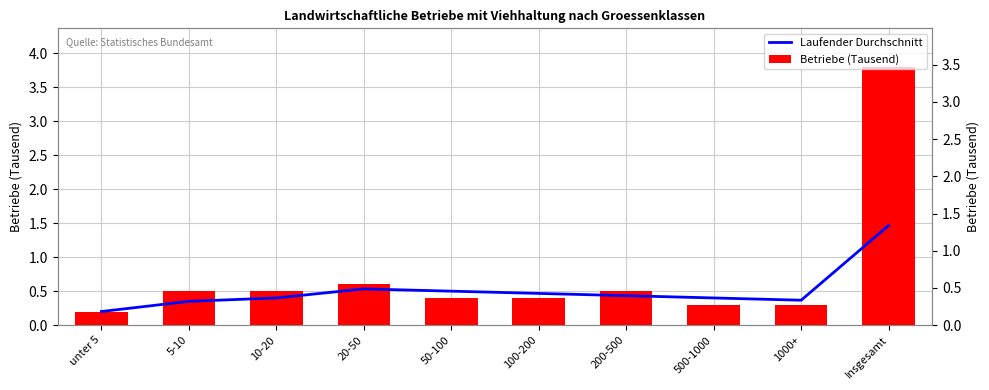

What is the sum of the Laufender Durchschnitt values at 5-10 and 50-100?

0.8